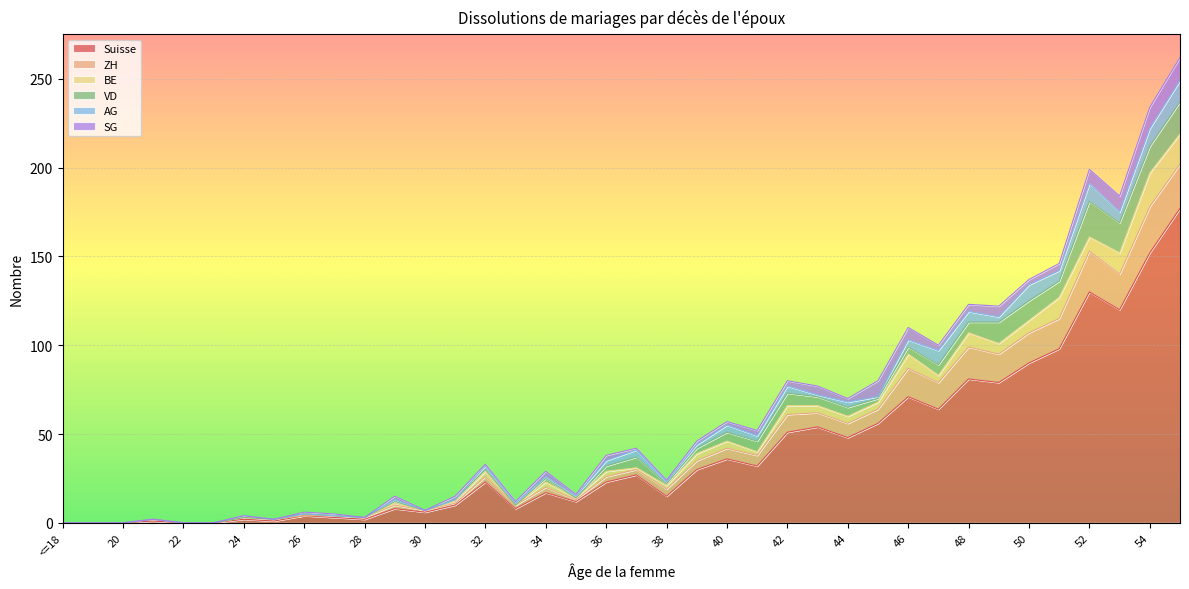

What value does the AG series have at 53, to the nearest 10?

10